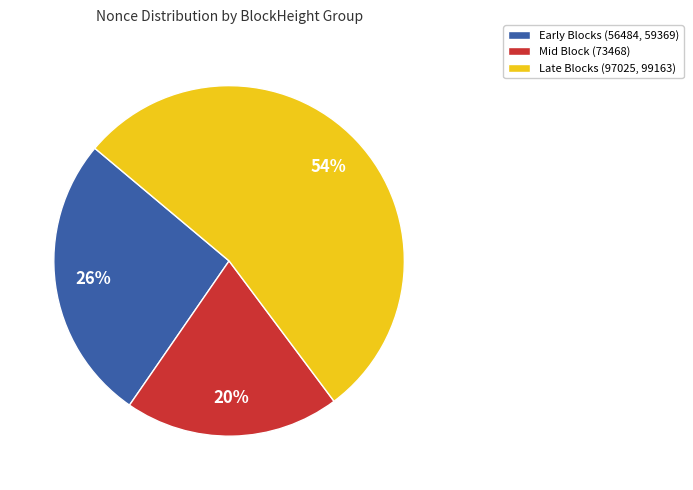

Rank the categories by value from highest to lowest.

Late Blocks (97025, 99163), Early Blocks (56484, 59369), Mid Block (73468)